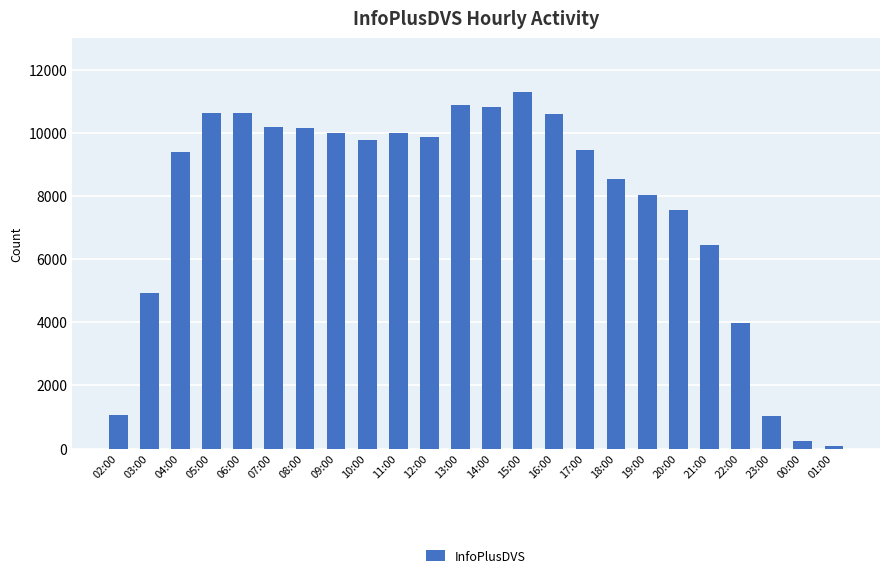

What is the sum of all values?

185549